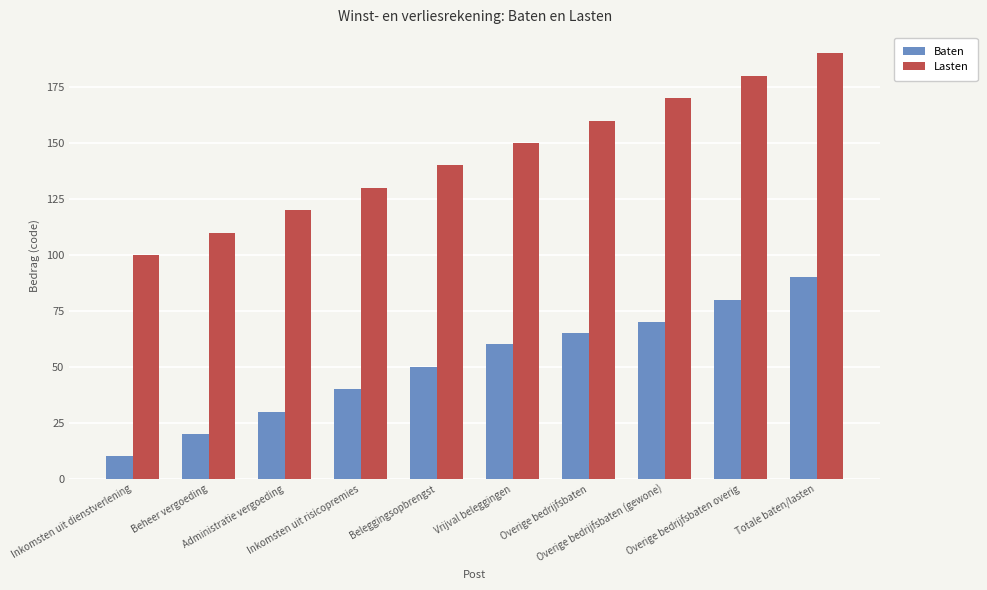

What is the sum of all Lasten values?

1450